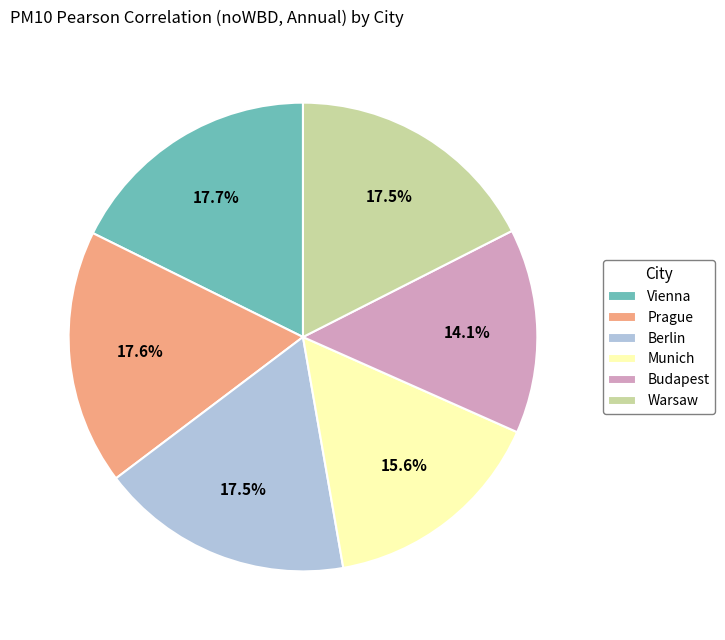

Do Budapest and Warsaw together represent more than half of the pie?

No